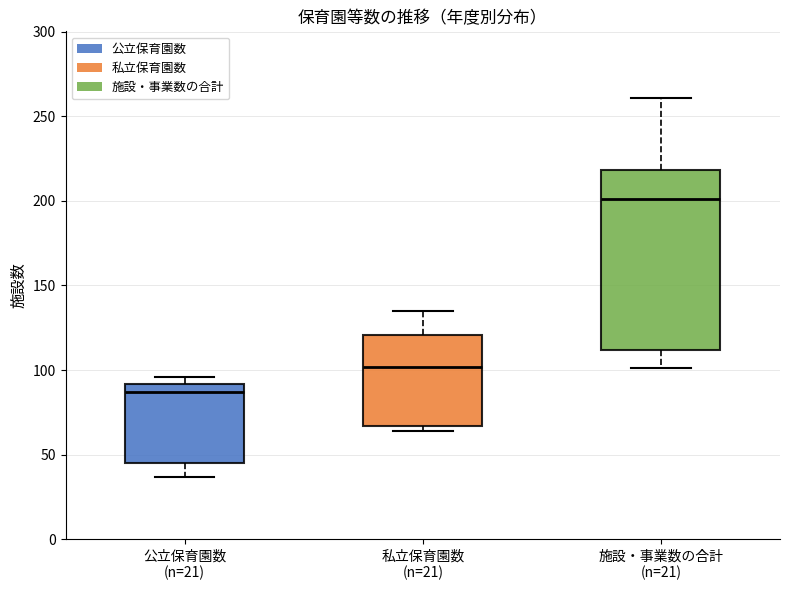

Comparing the boxes themselves (not the whiskers), which one is the tallest?

施設・事業数の合計 (n=21)